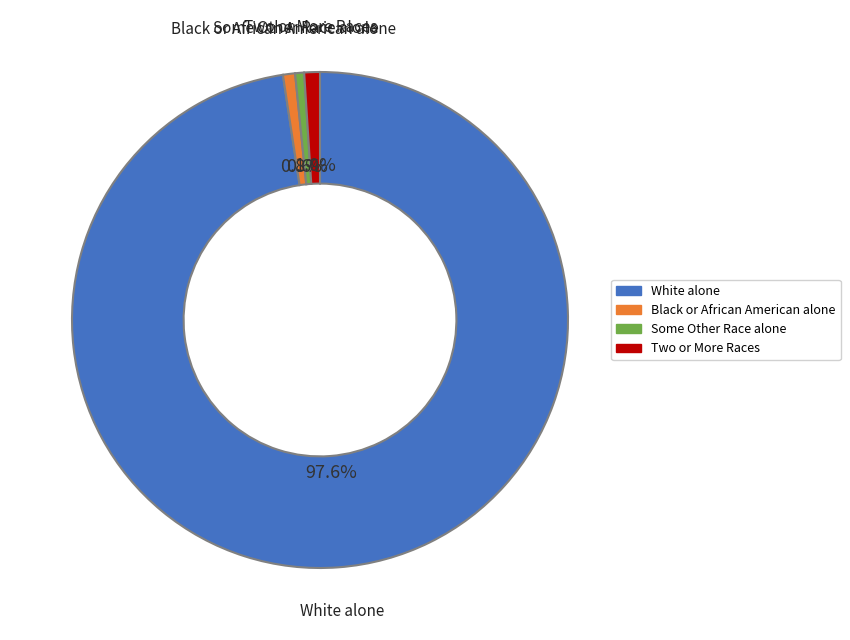

Which slice represents more than half of the pie?

White alone